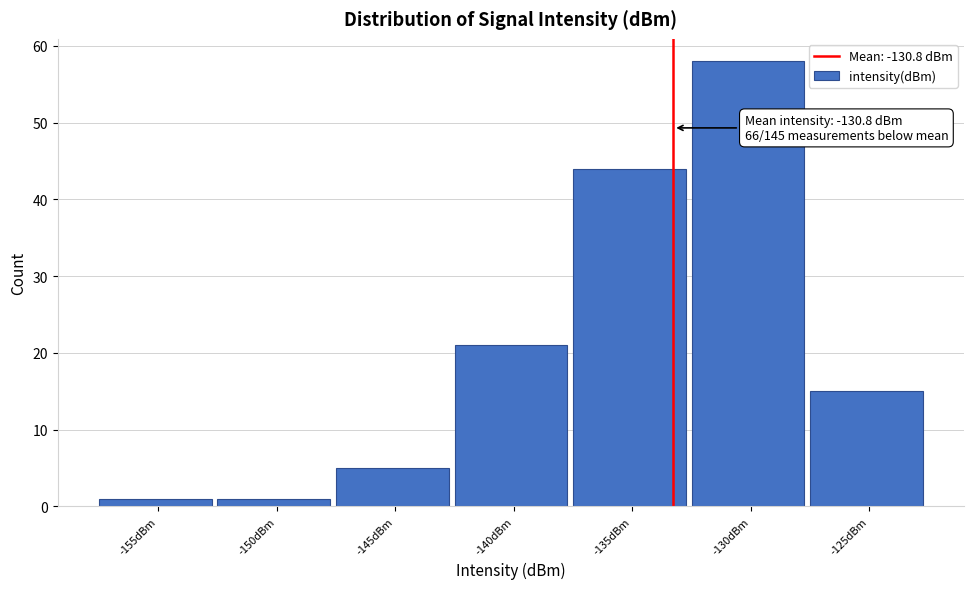

Reading left to right, extract all data points from this chart.

-155dBm=1	-150dBm=1	-145dBm=5	-140dBm=21	-135dBm=44	-130dBm=58	-125dBm=15